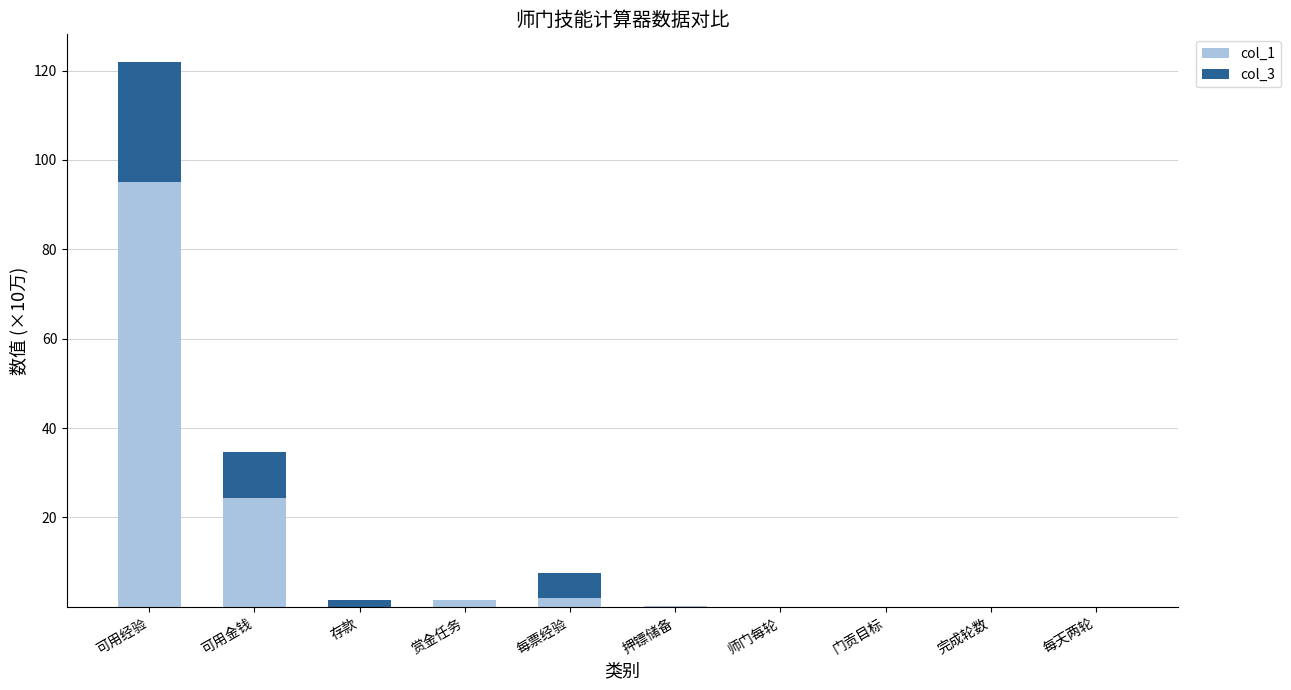

At which category is the sum across all series the highest?

可用经验